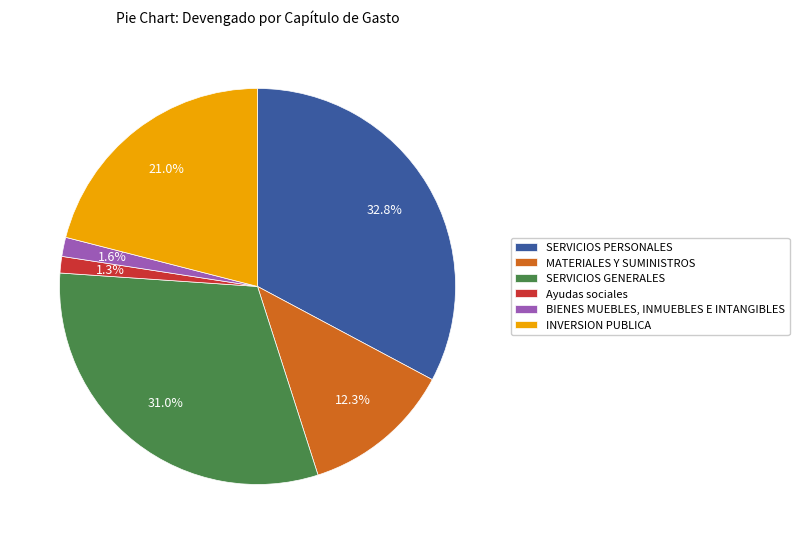

What is the largest slice in the pie chart?

SERVICIOS PERSONALES